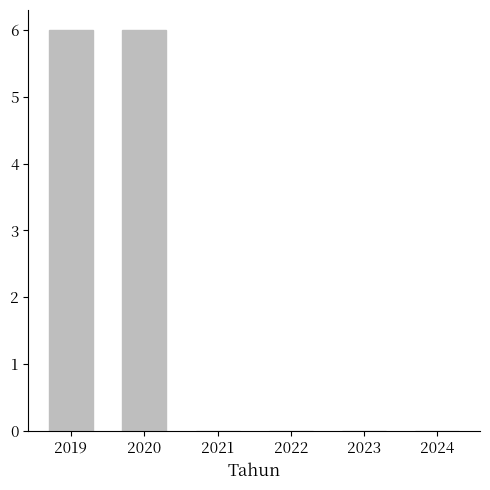

Reading right to left, list all the values displayed in this chart.

2024=0	2023=0	2022=0	2021=0	2020=6	2019=6